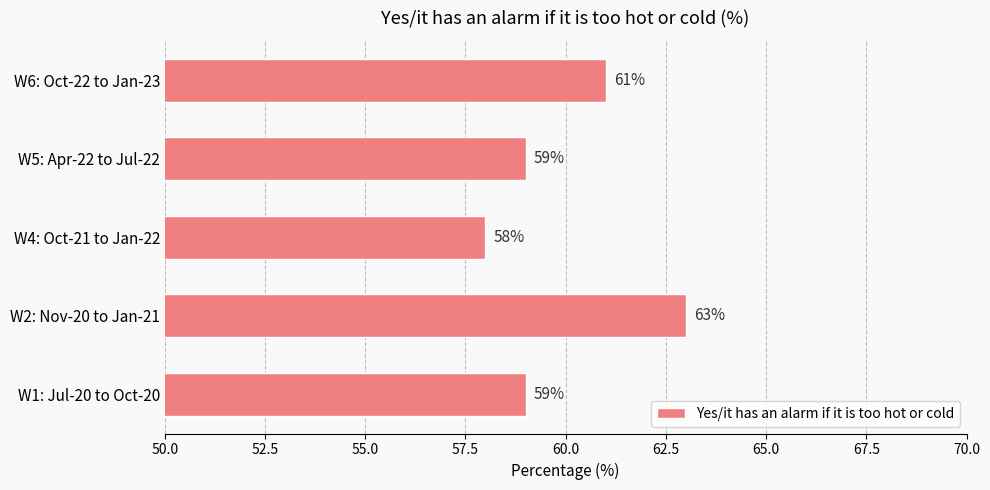

The chart shows a value of 61 at W6: Oct-22 to Jan-23. True or false?

True